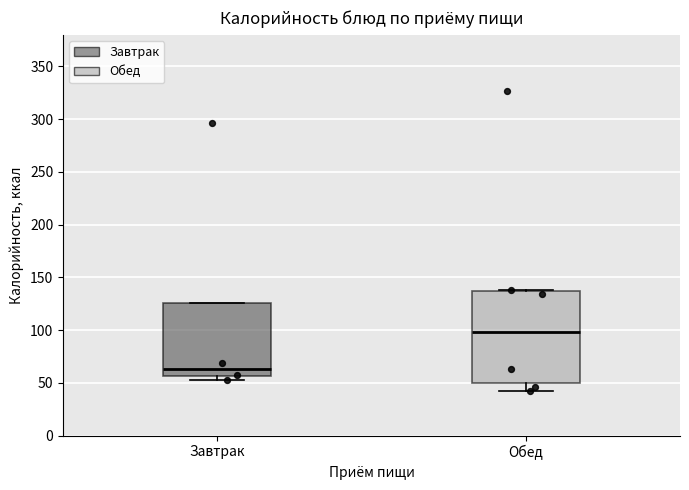

Which box has the highest median line?

Обед